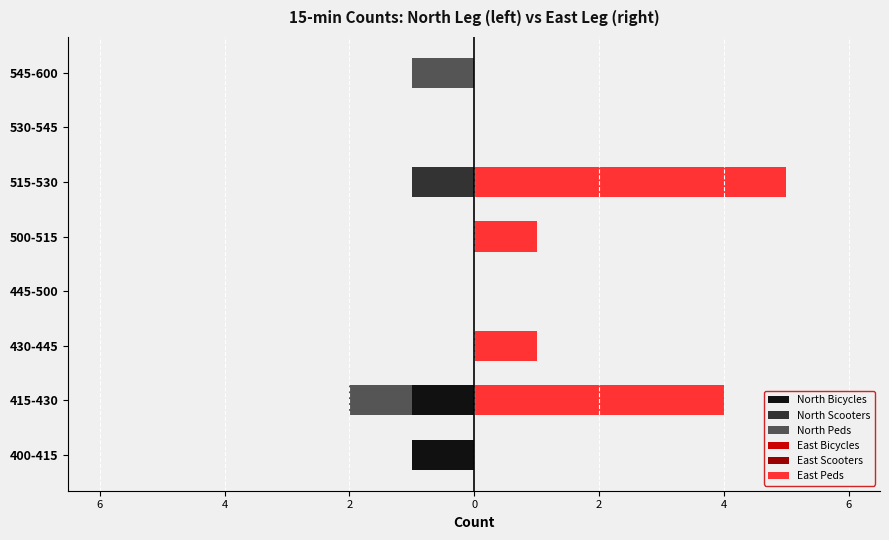

At how many categories does at least one series exceed 3?

2